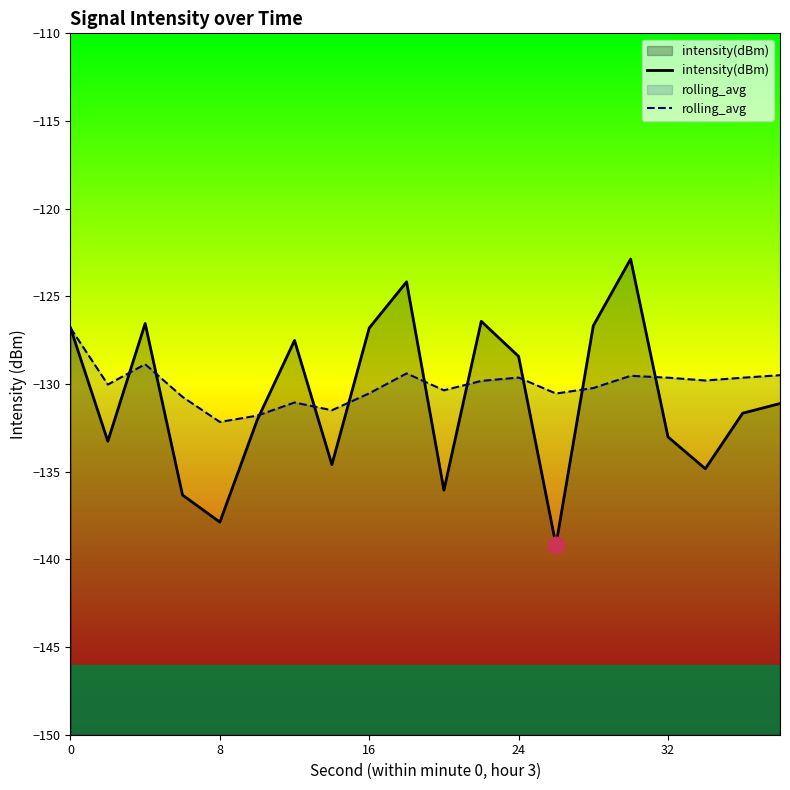

At 16, list the series in order from largest to smallest.

intensity(dBm), rolling_avg